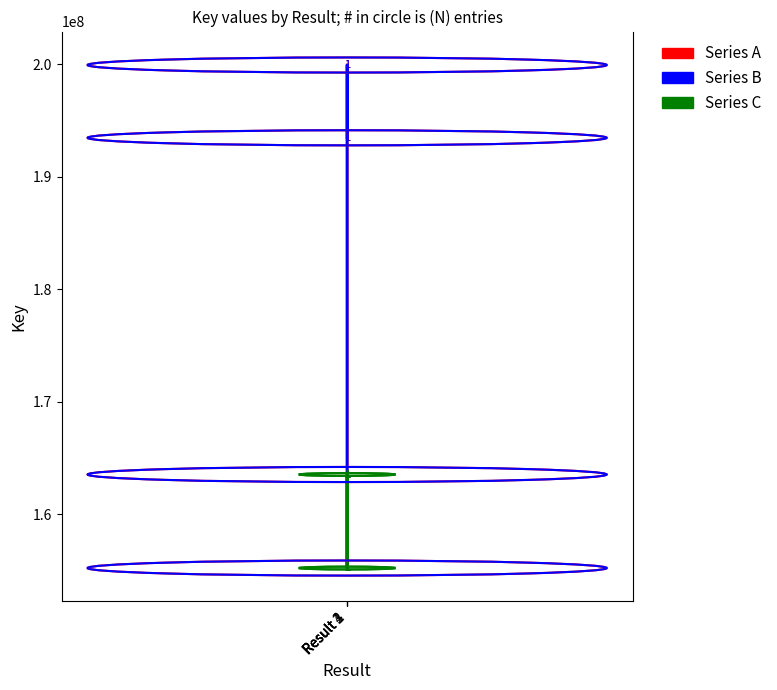

At how many categories does at least one series exceed 173702545?

2